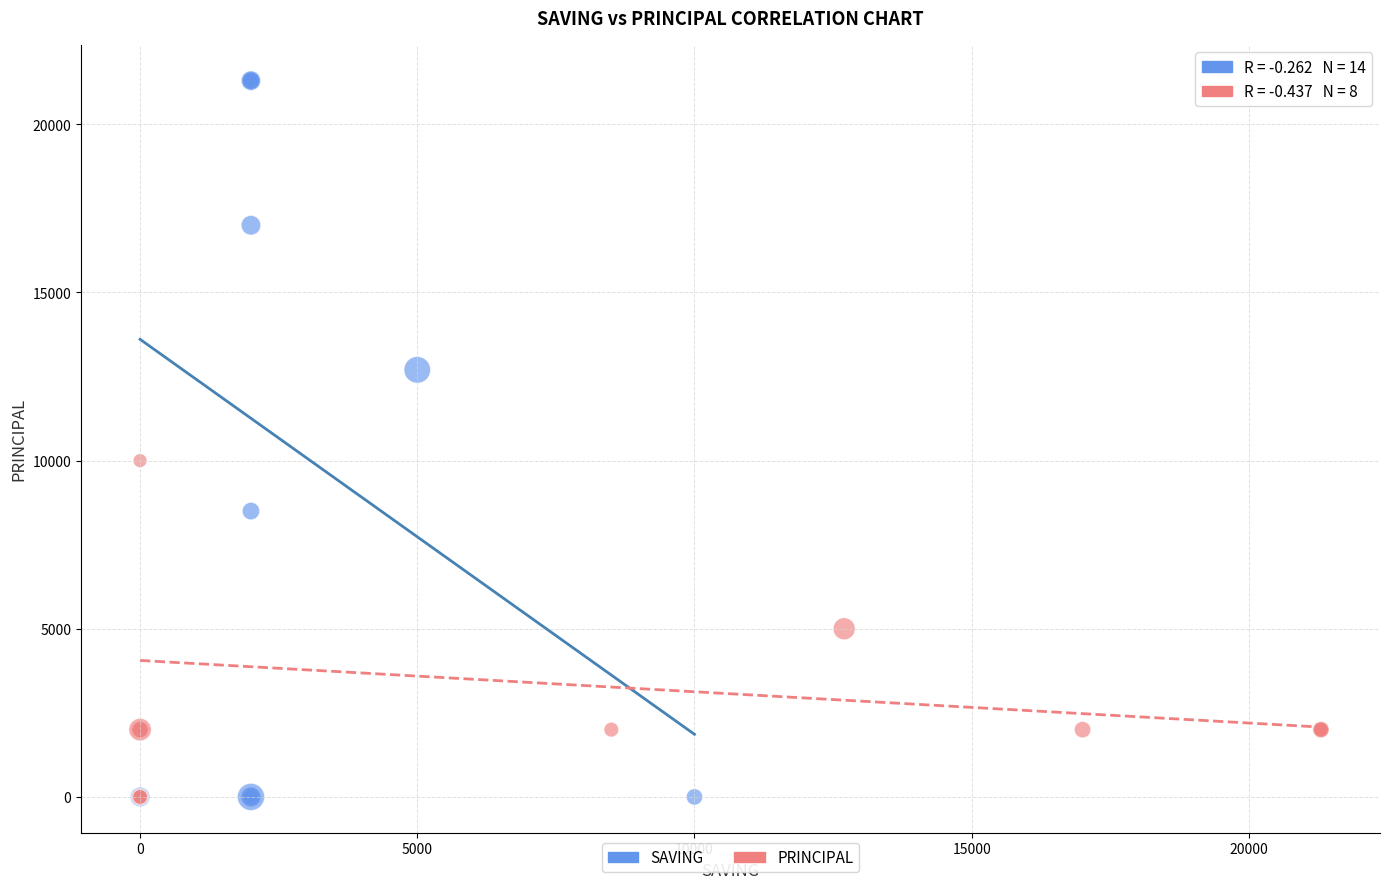

Which series contains the highest Y value?

SAVING